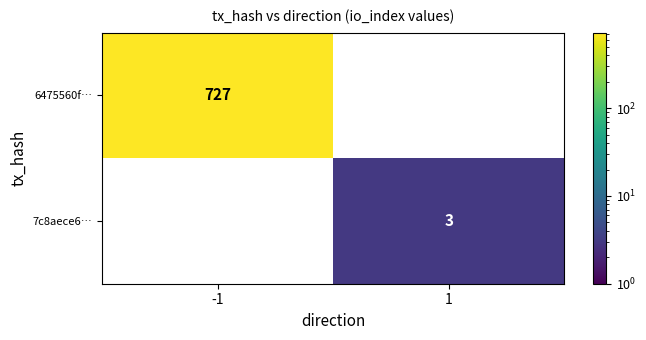

How many distinct data groups are displayed?

2